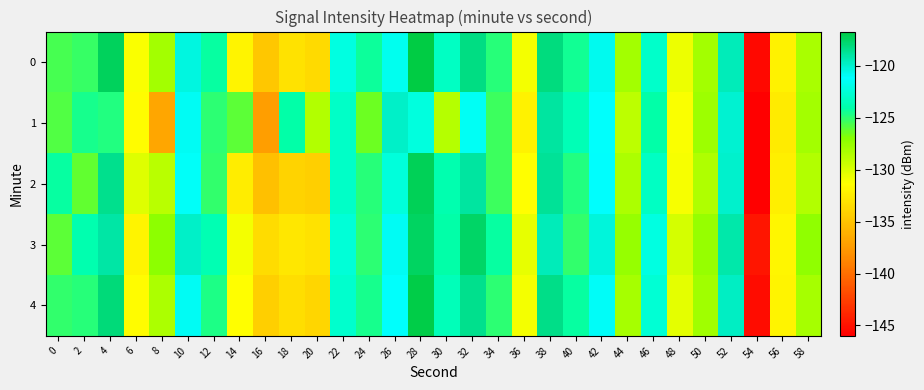

At which category does the chart reach its minimum across all series?

54